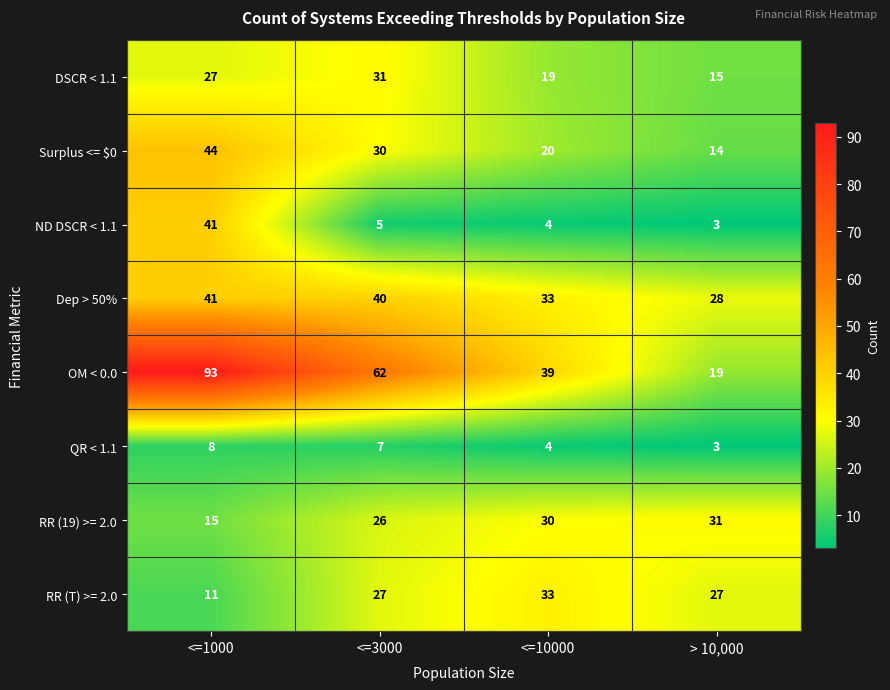

At <=3000, list the series in order from smallest to largest.

ND DSCR < 1.1, QR < 1.1, RR (19) >= 2.0, RR (T) >= 2.0, Surplus <= $0, DSCR < 1.1, Dep > 50%, OM < 0.0